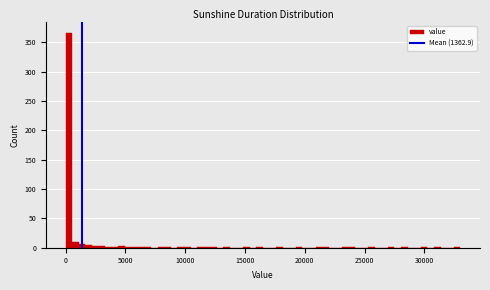

Around what value on the x-axis is the tallest bar? Give the approximate position of its centre, as read against the axis.

500